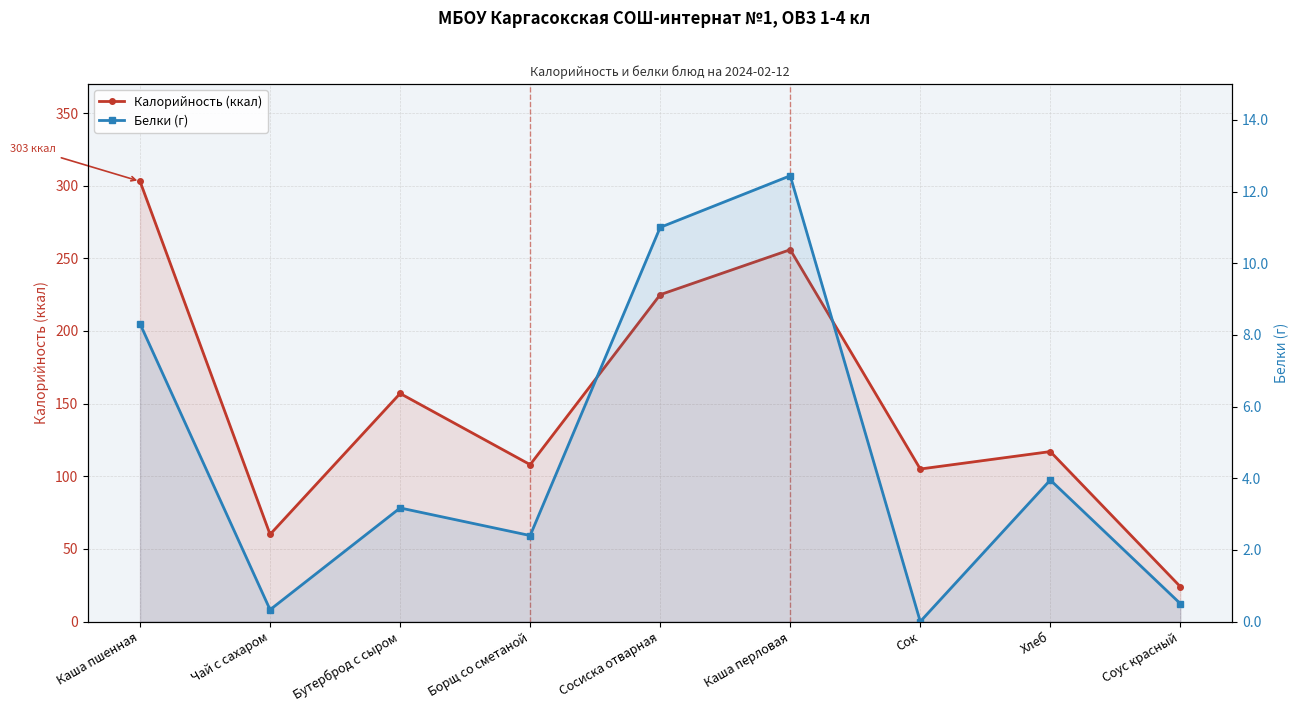

What is the total value across all series at Соус красный?

24.5